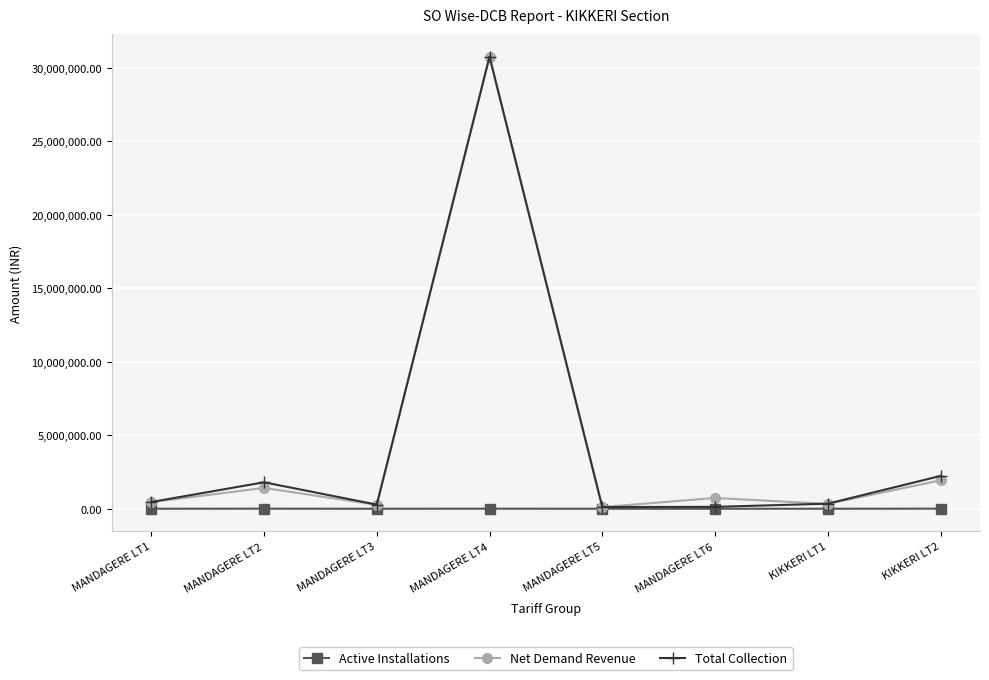

Does the chart have visible grid lines?

Yes